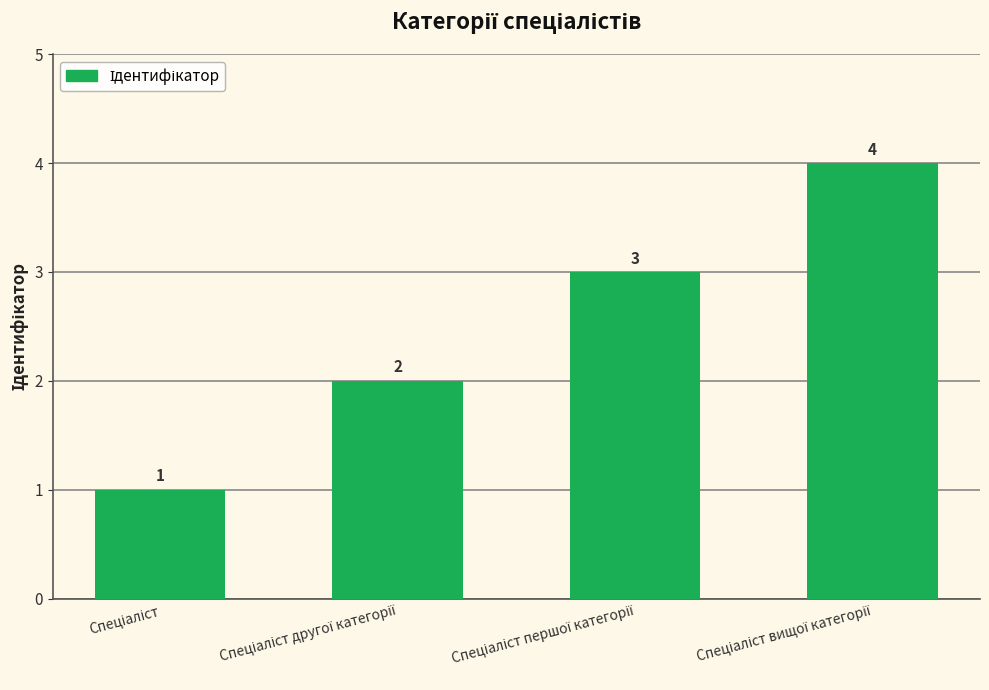

How many data points does each series have?

4